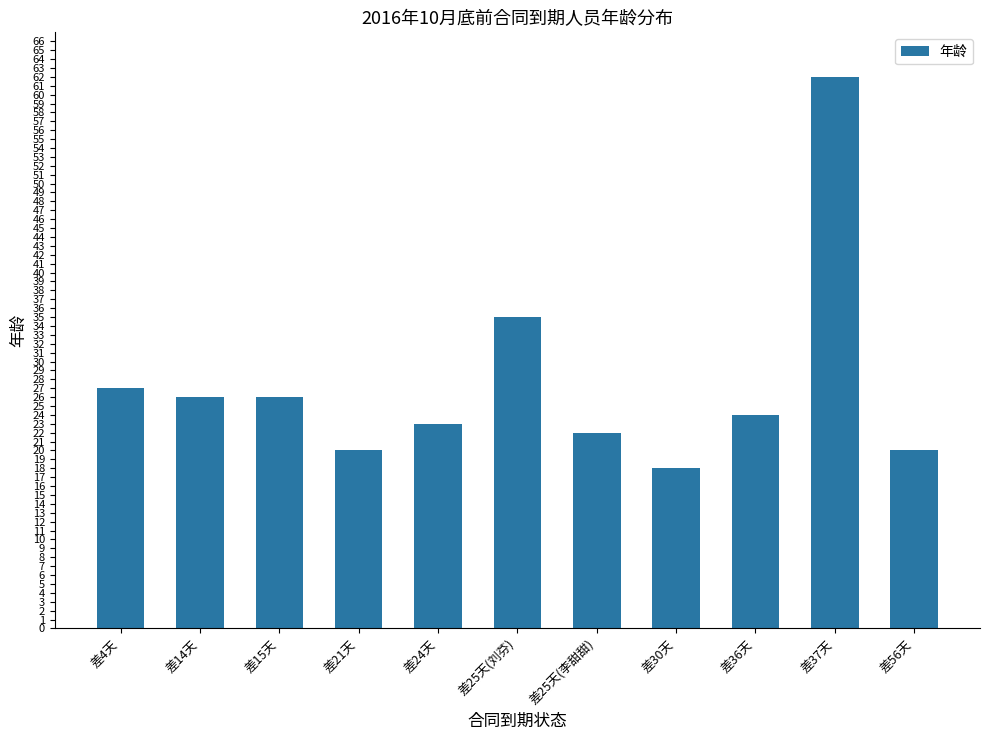

What is the approximate value at 差37天, to the nearest 10?

60